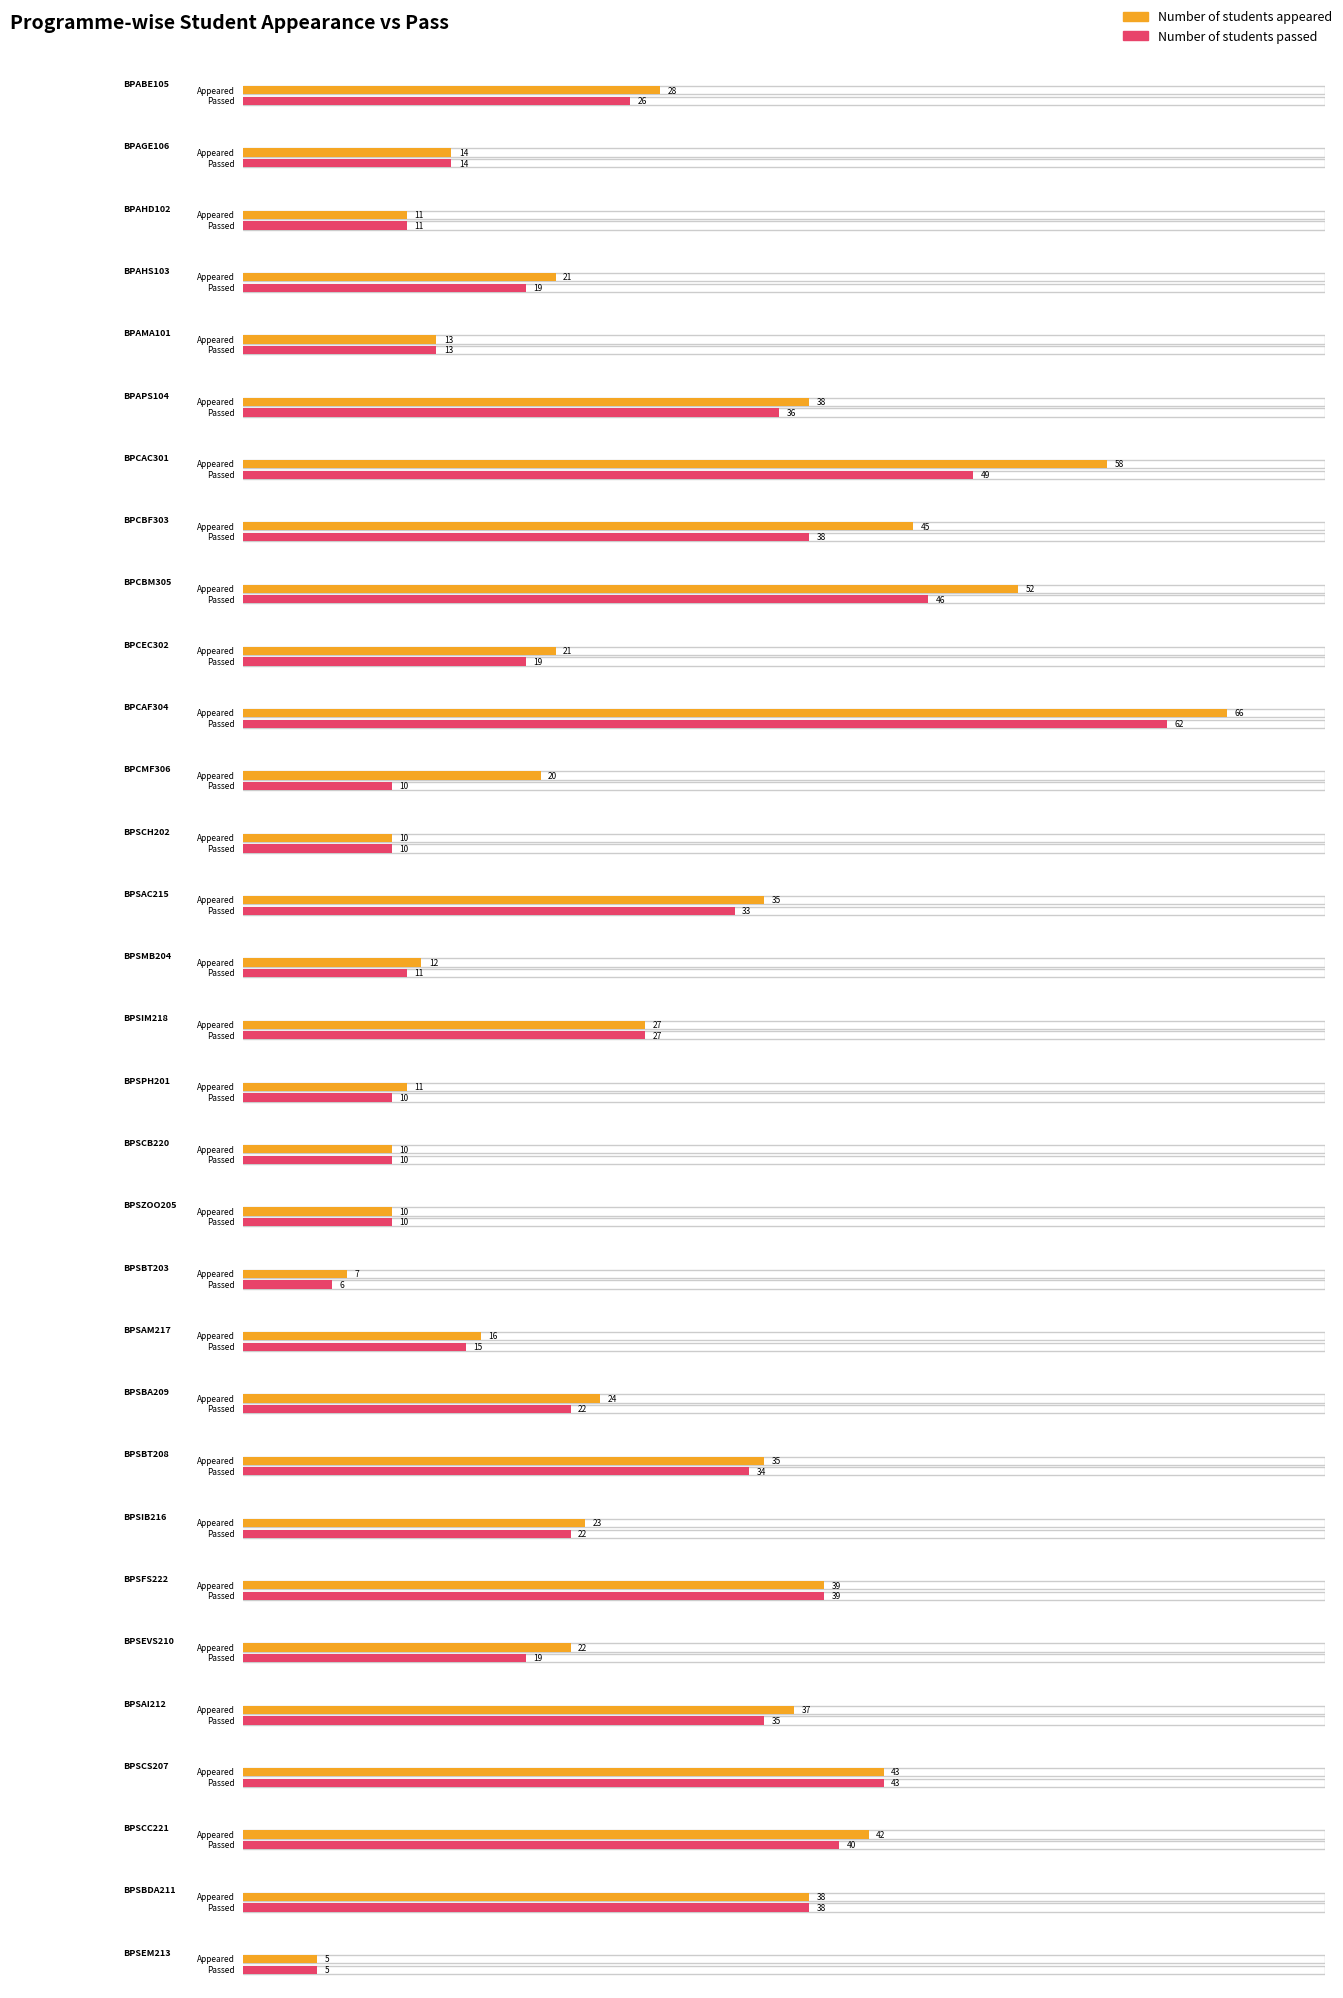

How many groups of bars are there?

31